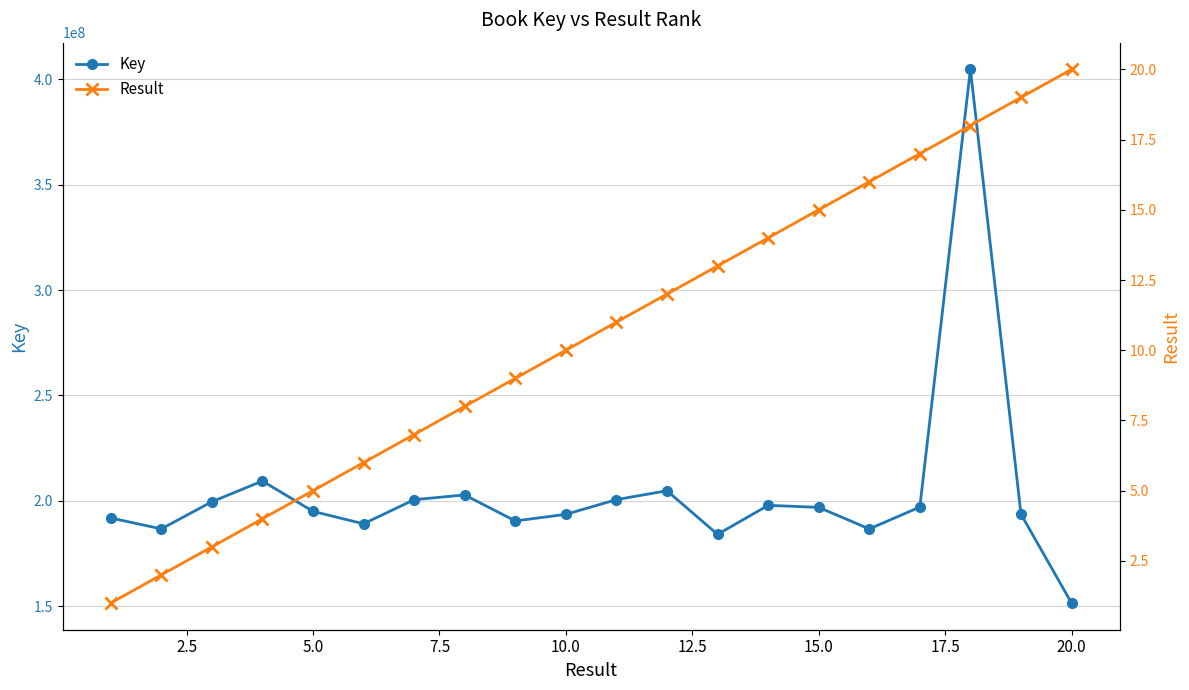

The value of Key at 5.0 is 303993966. True or false?

False